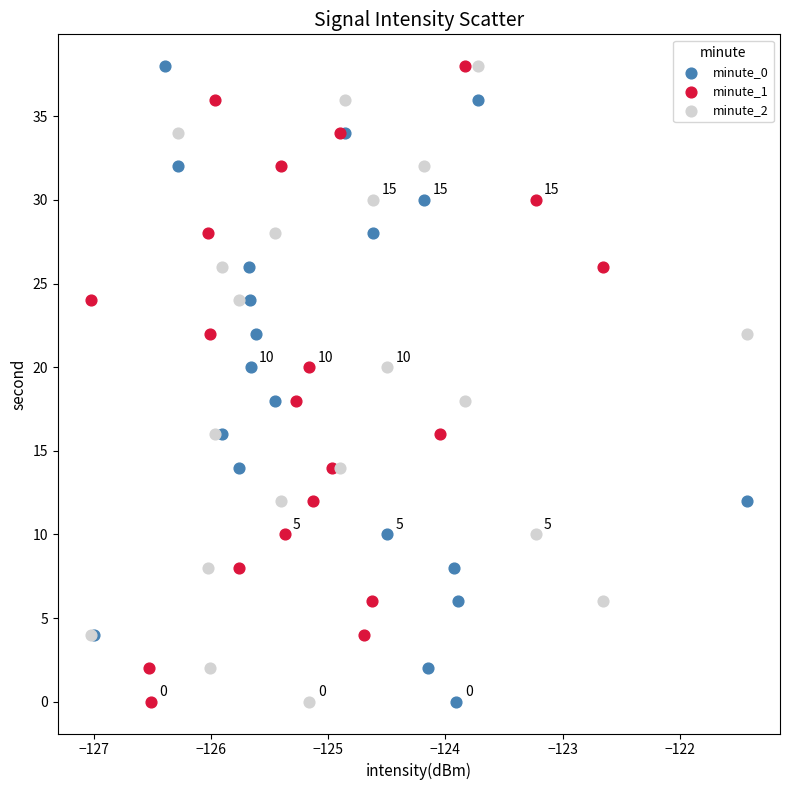

What are all the series names shown in the legend?

minute_0, minute_1, minute_2